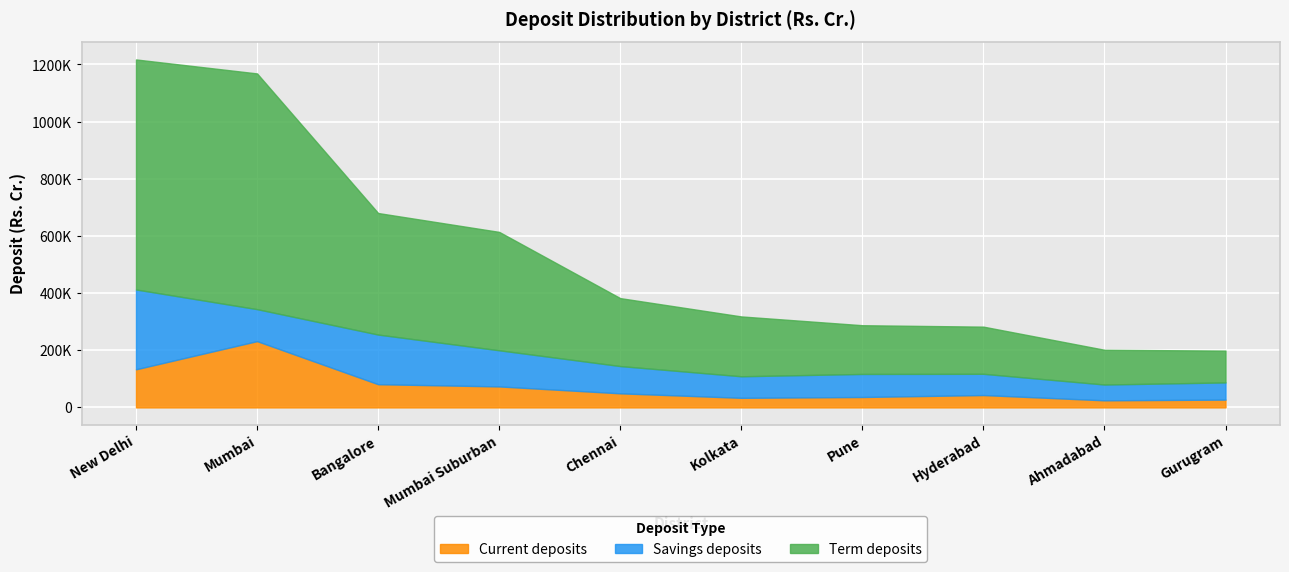

Is it true that Savings deposits equals 89564 at Bangalore?

False